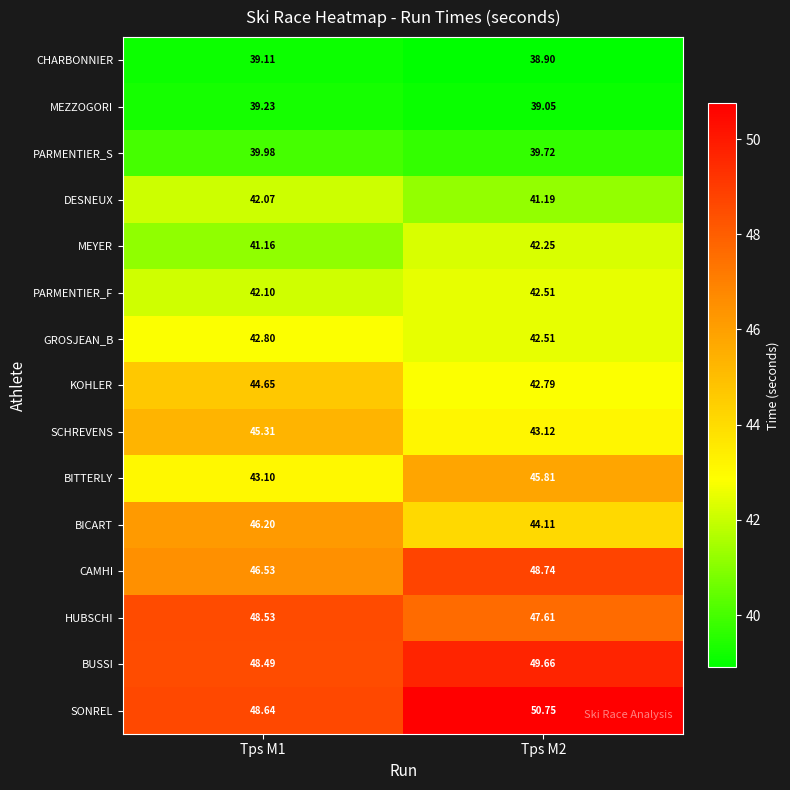

Rank the series by their maximum value, from lowest to highest.

CHARBONNIER, MEZZOGORI, PARMENTIER_S, DESNEUX, MEYER, PARMENTIER_F, GROSJEAN_B, KOHLER, SCHREVENS, BITTERLY, BICART, HUBSCHI, CAMHI, BUSSI, SONREL